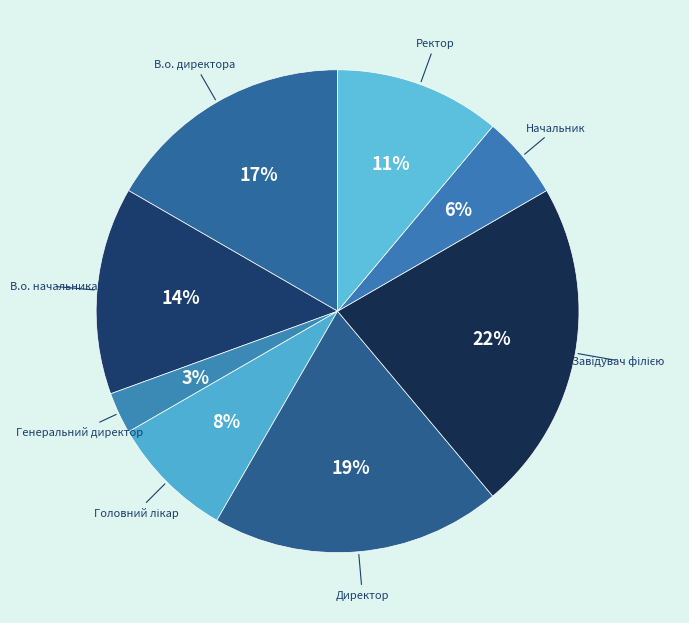

What is the smallest slice in the pie chart?

Генеральний директор